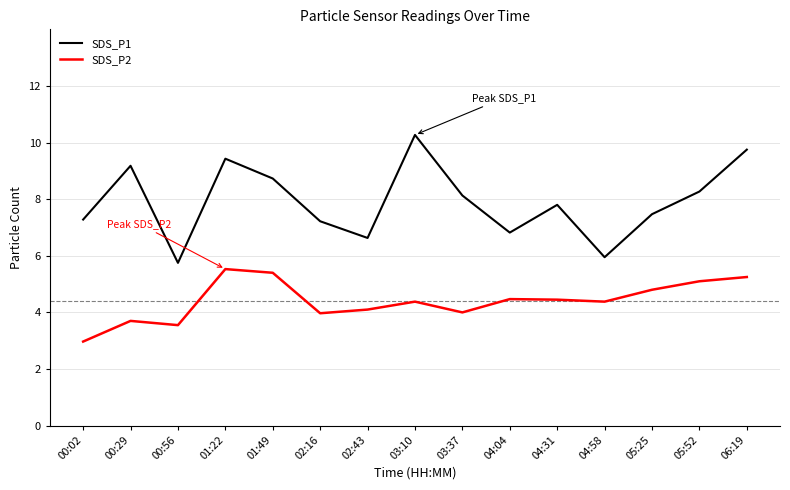

Which category has the lowest value across all series?

00:02